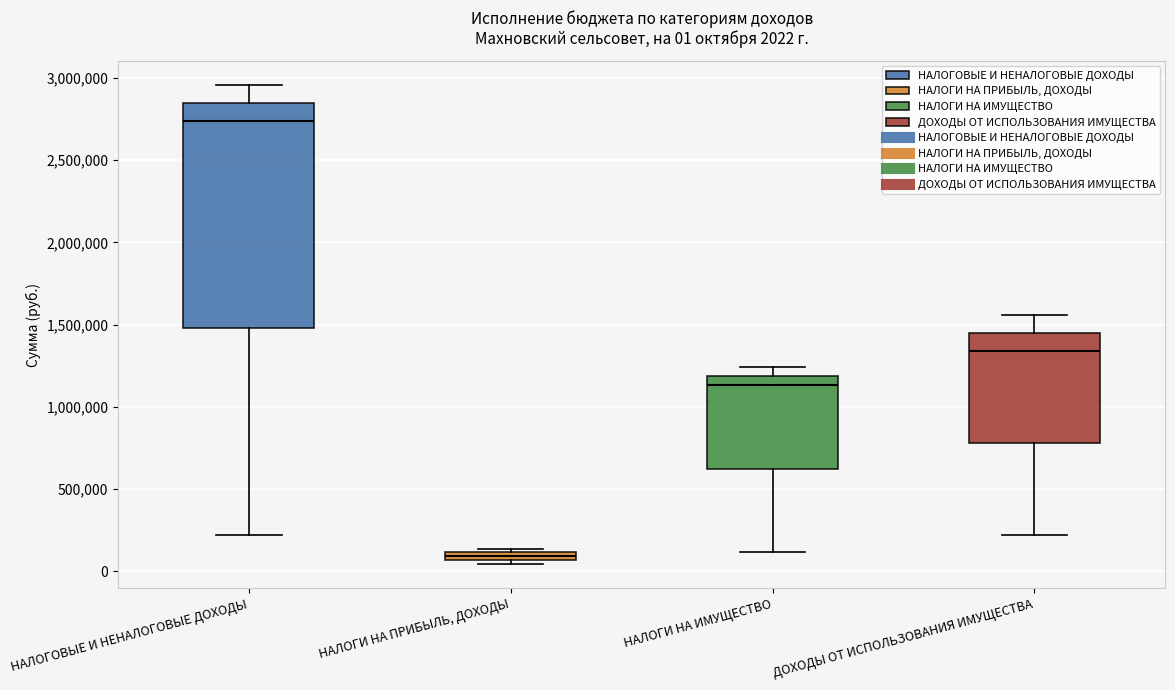

Which box has the highest median line?

НАЛОГОВЫЕ И НЕНАЛОГОВЫЕ ДОХОДЫ